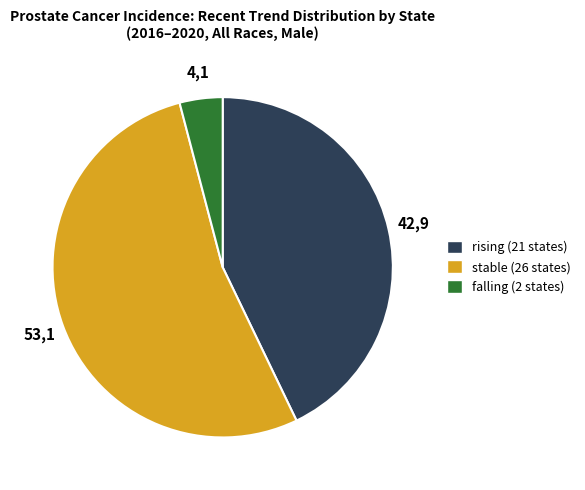

Count the number of slices in the pie.

3